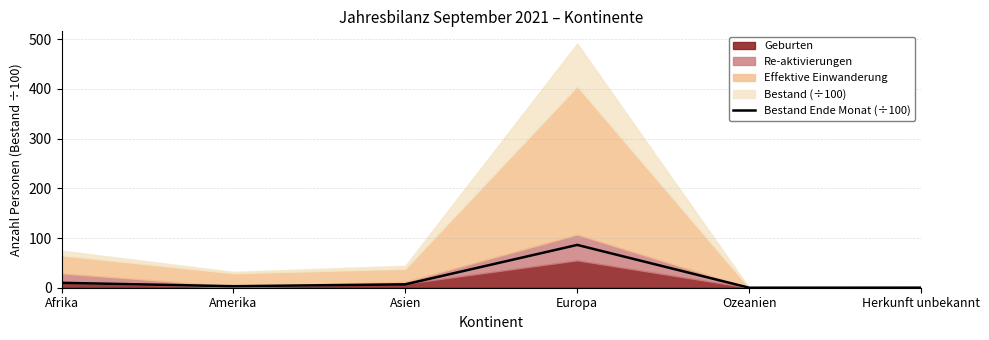

The Bestand Ende Monat (÷100) series shows 86.1 at Europa. True or false?

True